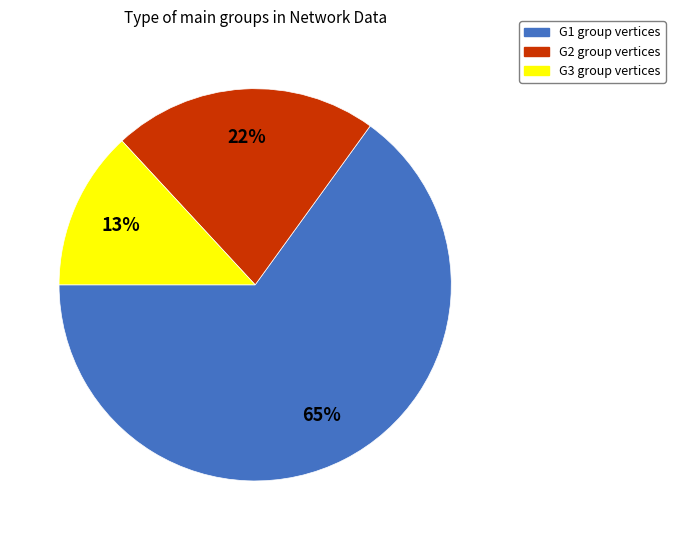

What is the smallest slice in the pie chart?

G3